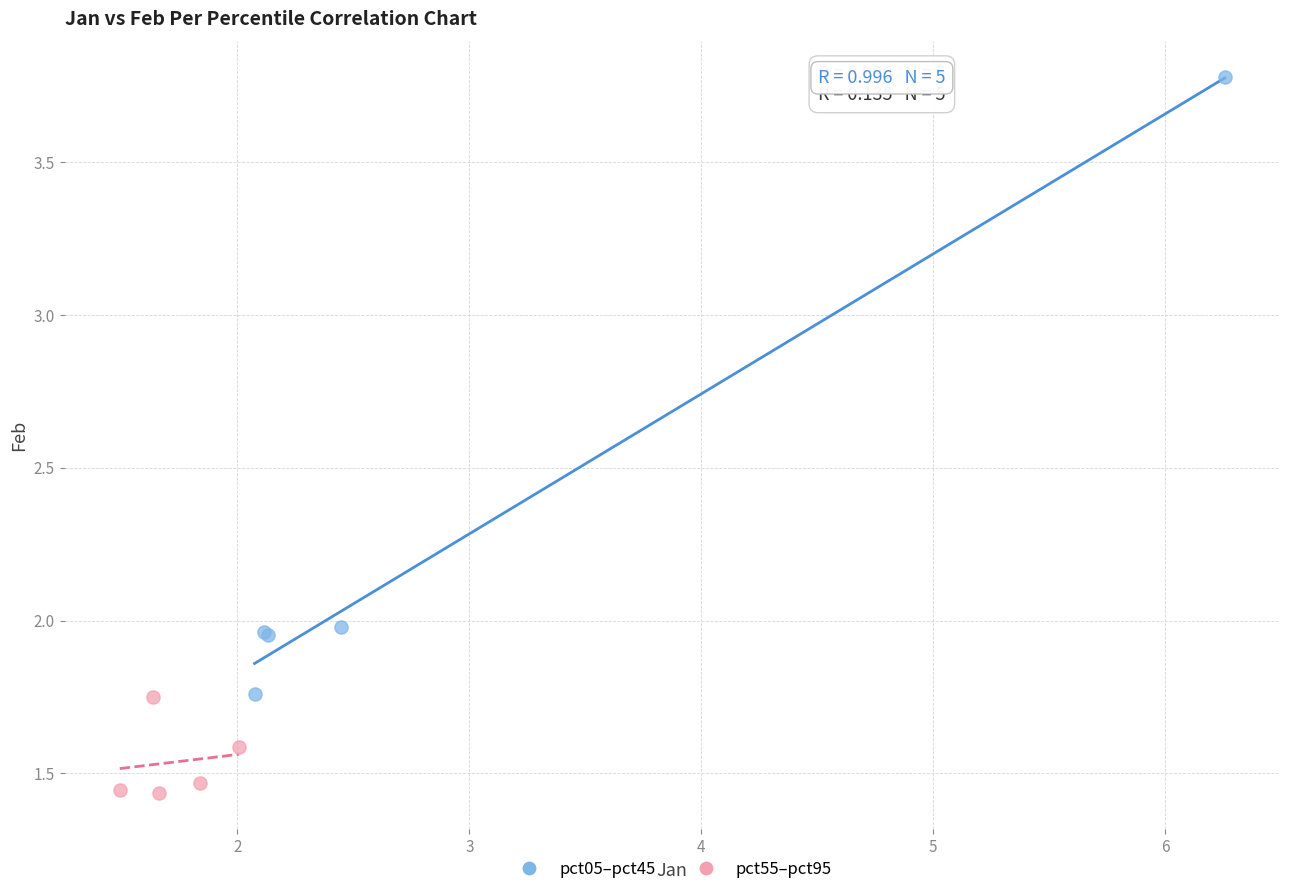

Which series contains the lowest Y value?

pct55–pct95